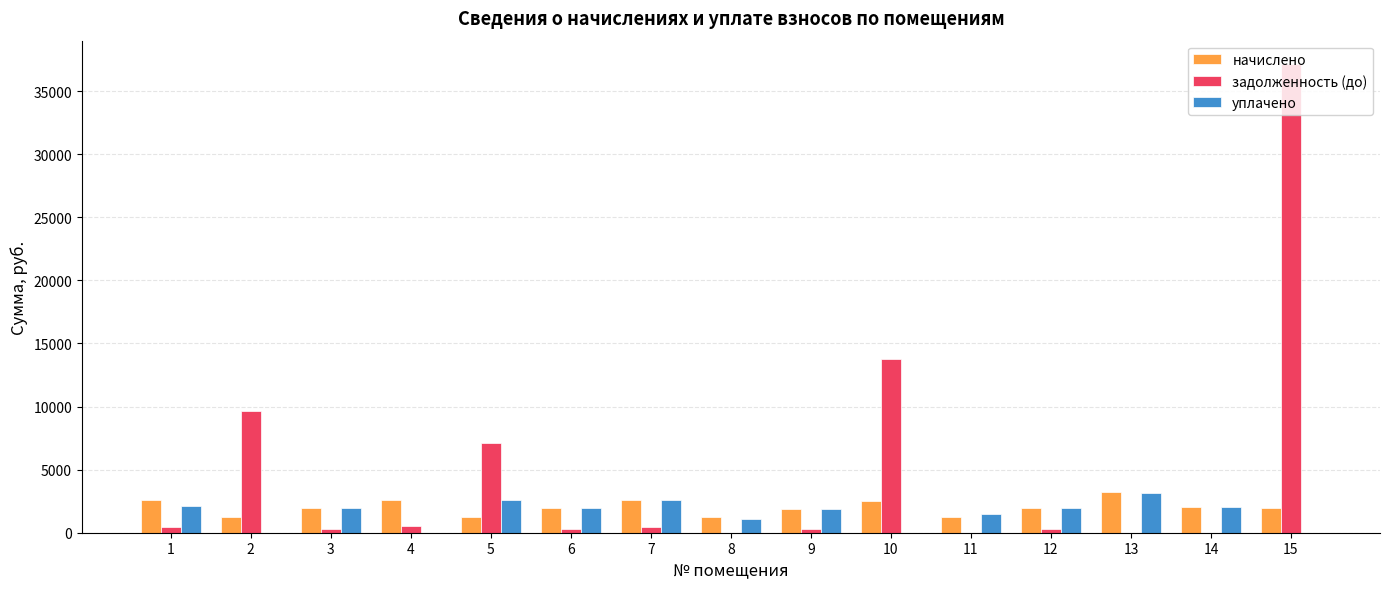

How many distinct data groups are displayed?

3